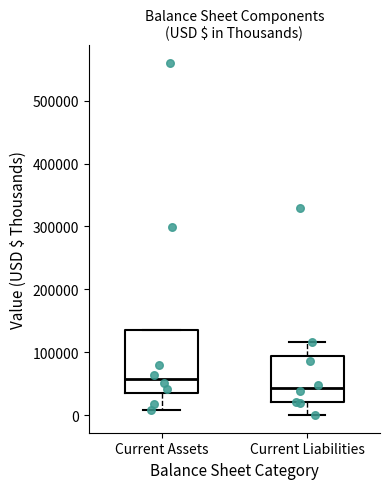

Which box is the tallest, from its lower edge to its upper edge?

Current Assets